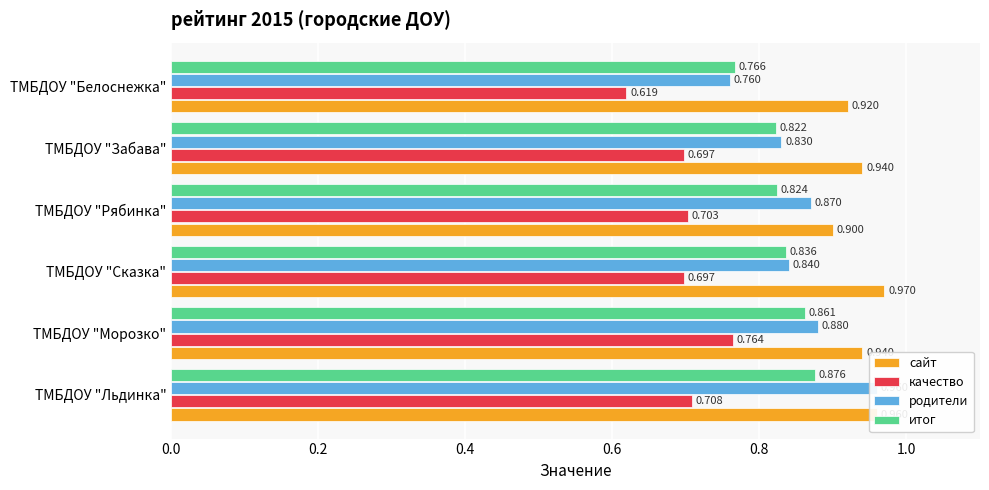

The качество series shows 0.4 at ТМБДОУ "Белоснежка". True or false?

False